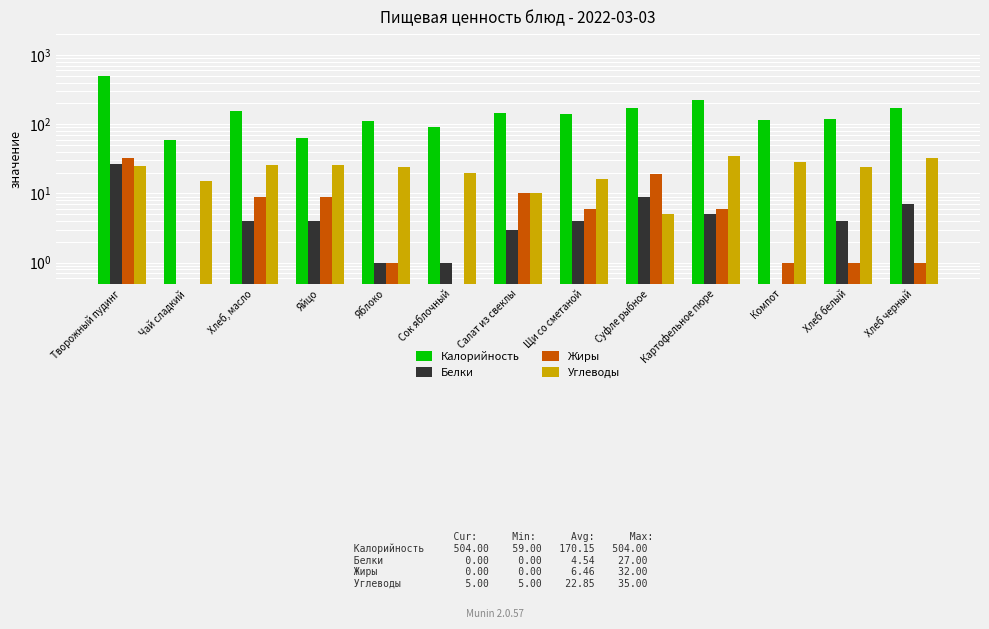

Which category has the highest value in the Белки series?

Творожный пудинг